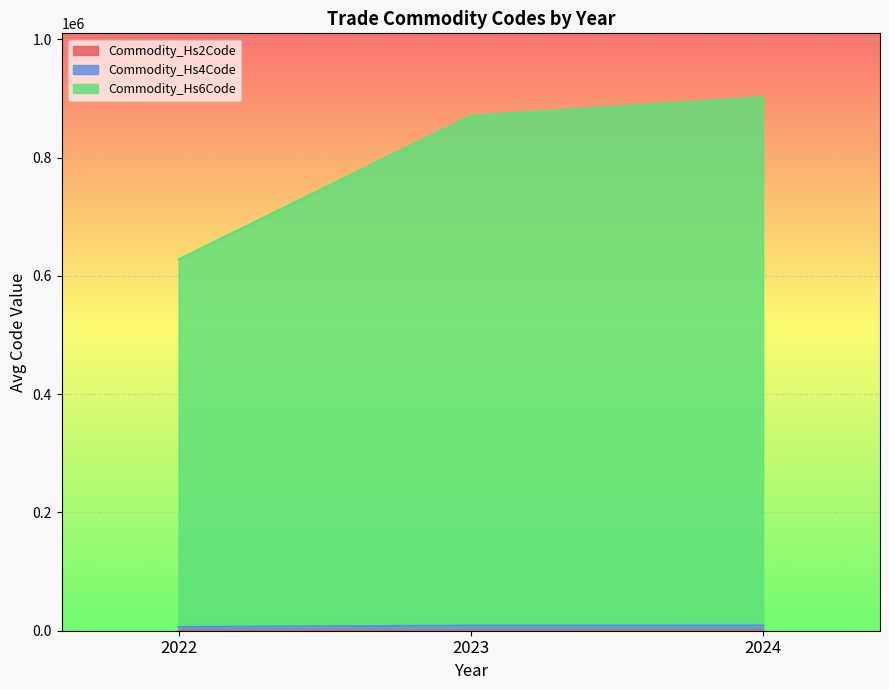

What are all the series names shown in the legend?

Commodity_Hs2Code, Commodity_Hs4Code, Commodity_Hs6Code